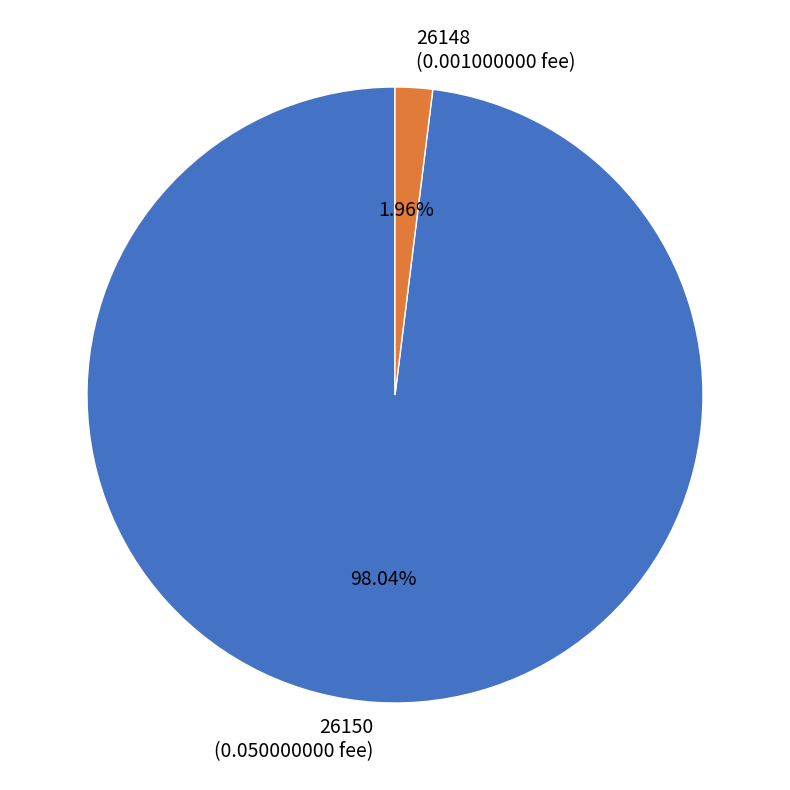

The 26150 slice represents 98% of the pie. True or false?

True